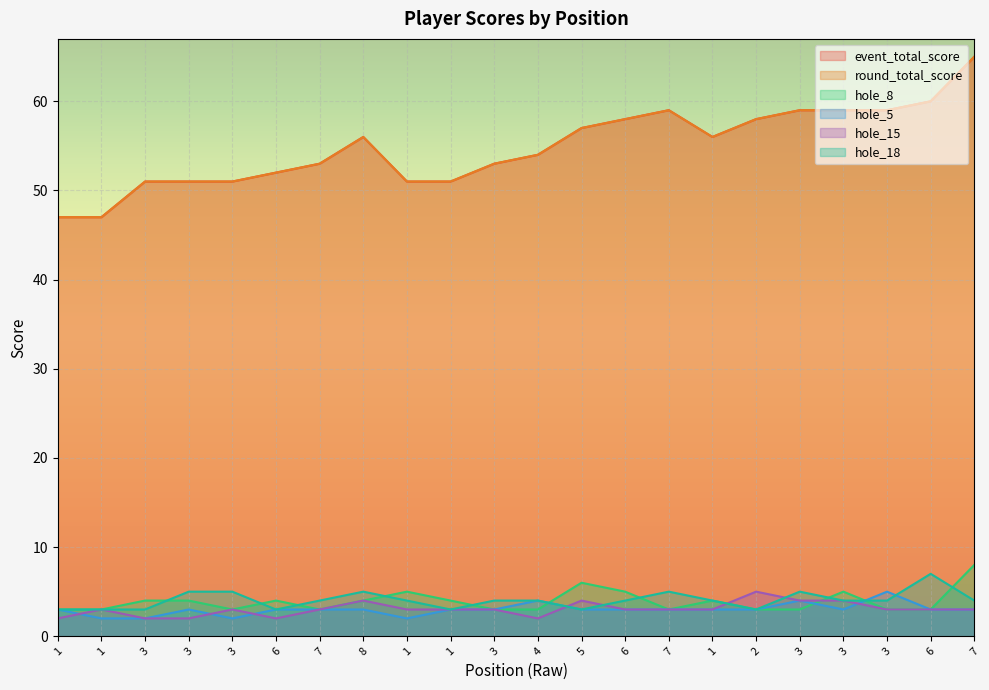

Is it true that event_total_score equals 51 at 3?

True